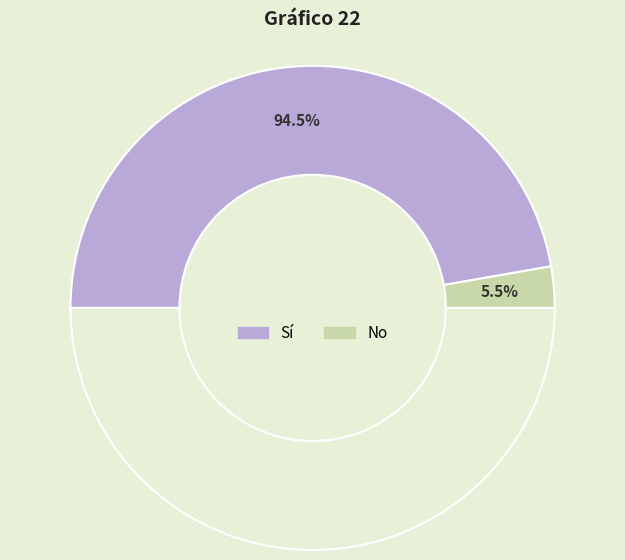

Rank the categories by value from lowest to highest.

No, Sí